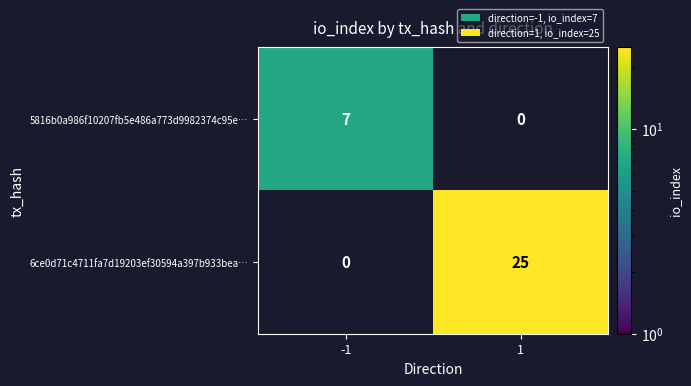

The value of 5816b0a986f10207fb5e486a773d9982374c95e… at -1 is 7. True or false?

True